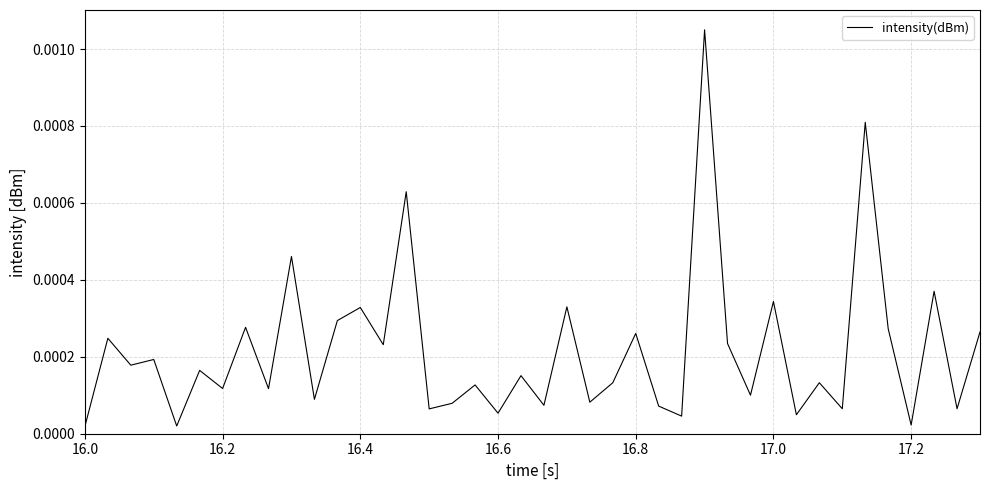

Does the chart display data point markers on the line(s)?

No